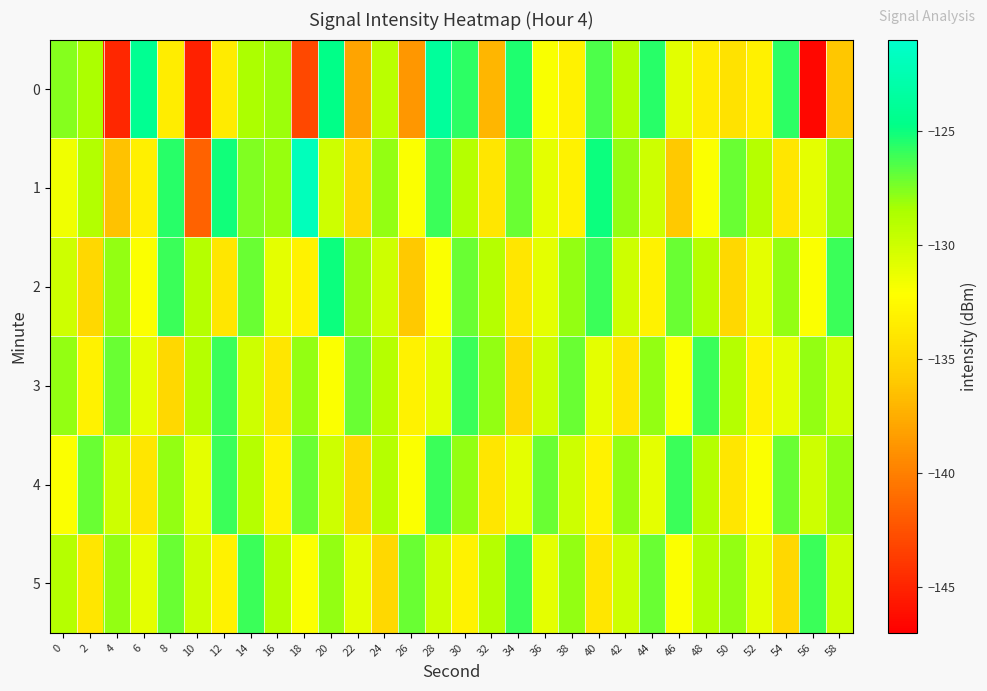

What is the spread (max minus min) of values at 20?

7.3